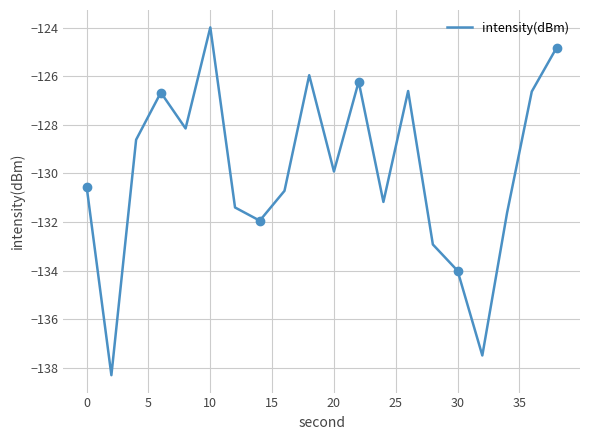

What is the highest value of the intensity(dBm) series?

-124.0